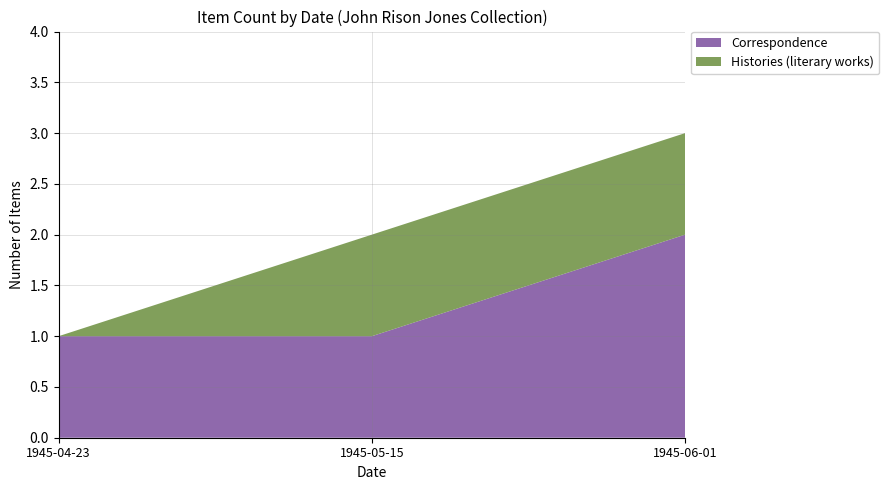

Reading left to right, what are the values for Correspondence?

1	1	2